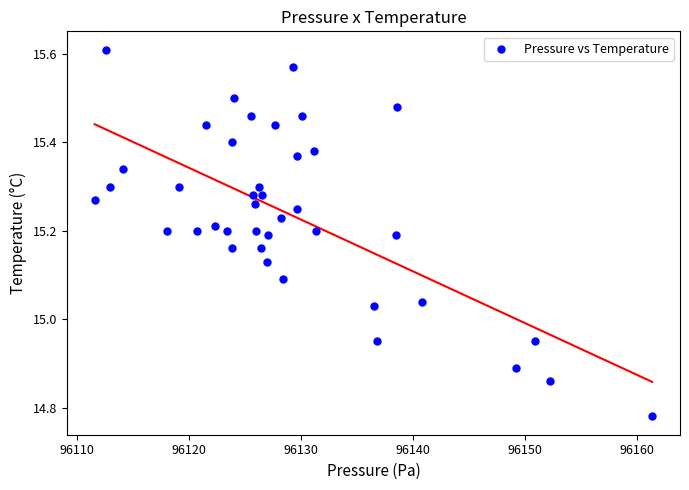

What is the range of X values (max minus min)?

49.8